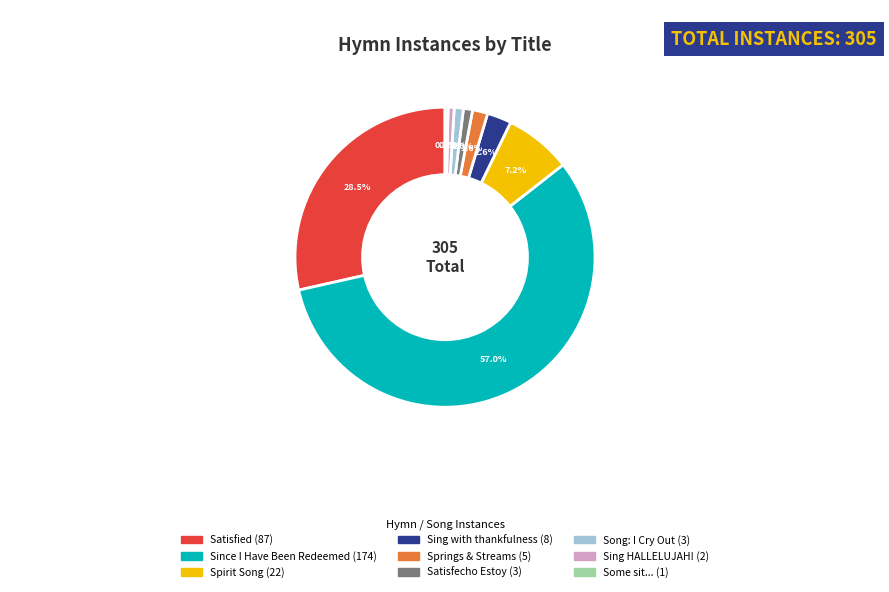

Is there a majority slice in this chart?

Yes